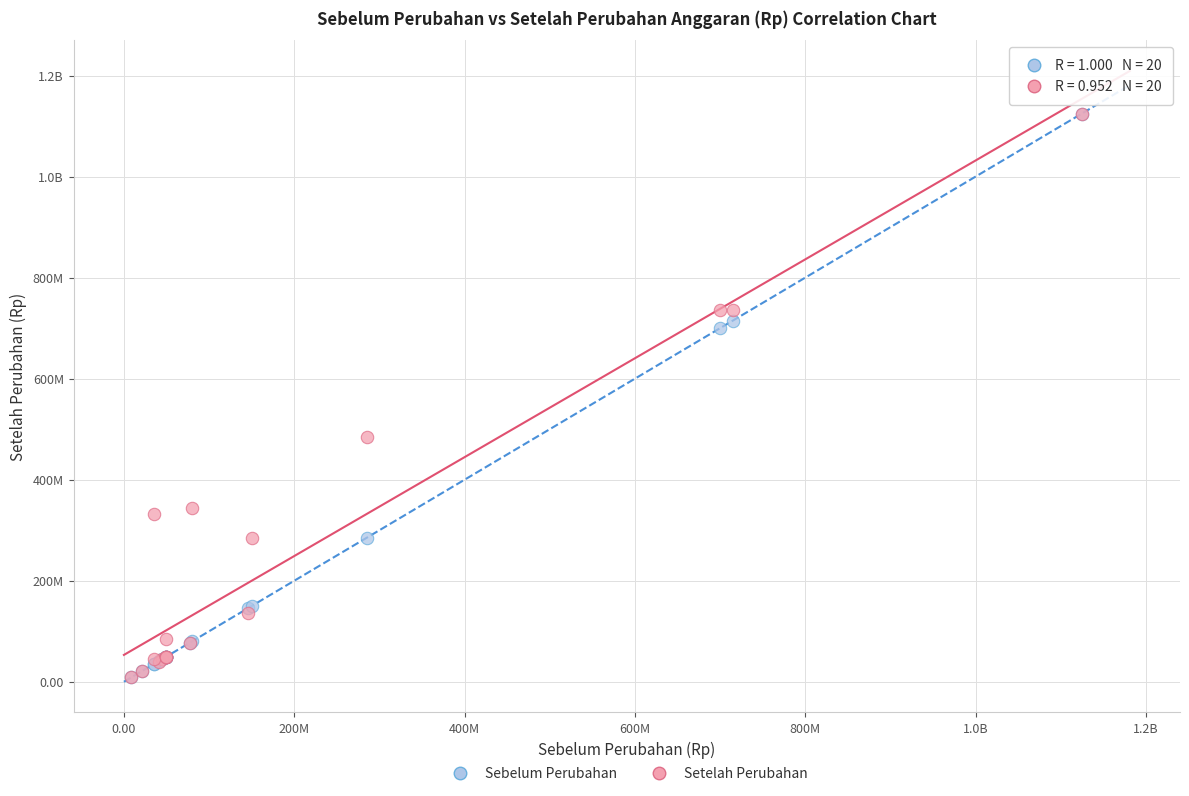

What are all the series names shown in the legend?

Sebelum Perubahan, Setelah Perubahan